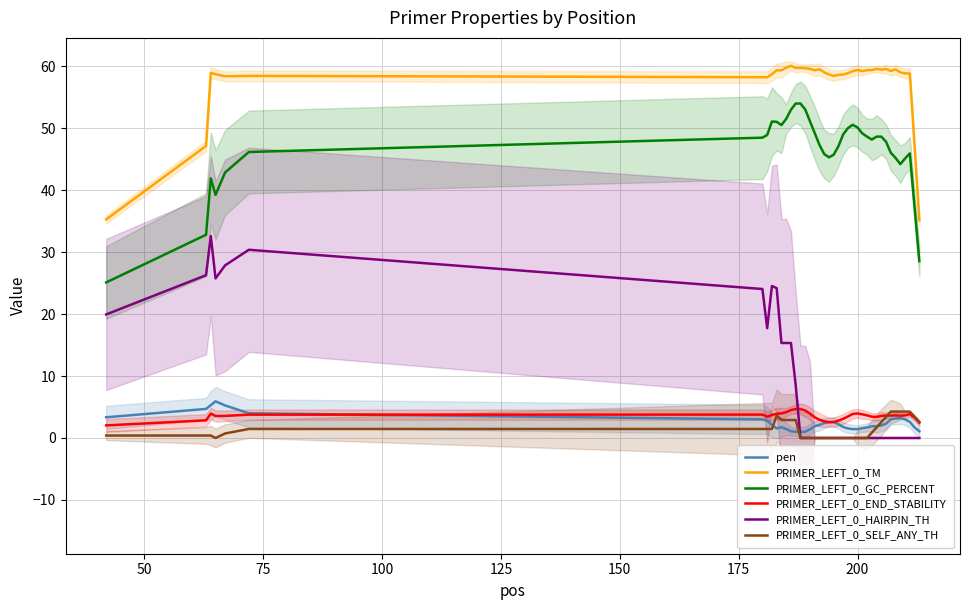

True or false: PRIMER_LEFT_0_END_STABILITY and PRIMER_LEFT_0_GC_PERCENT intersect in this chart.

False